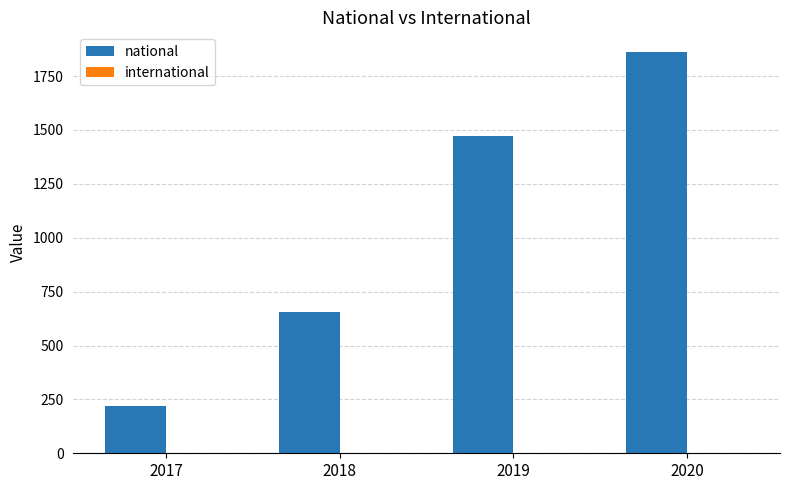

Are the bars horizontal?

No